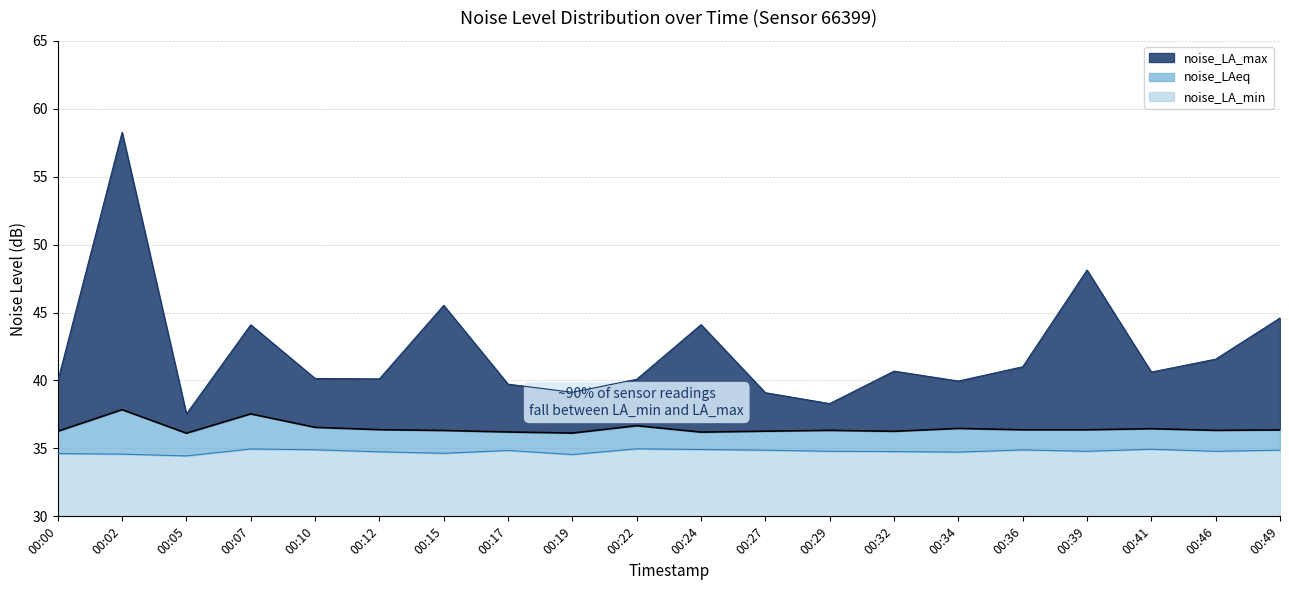

What are all the series names shown in the legend?

noise_LA_max, noise_LAeq, noise_LA_min